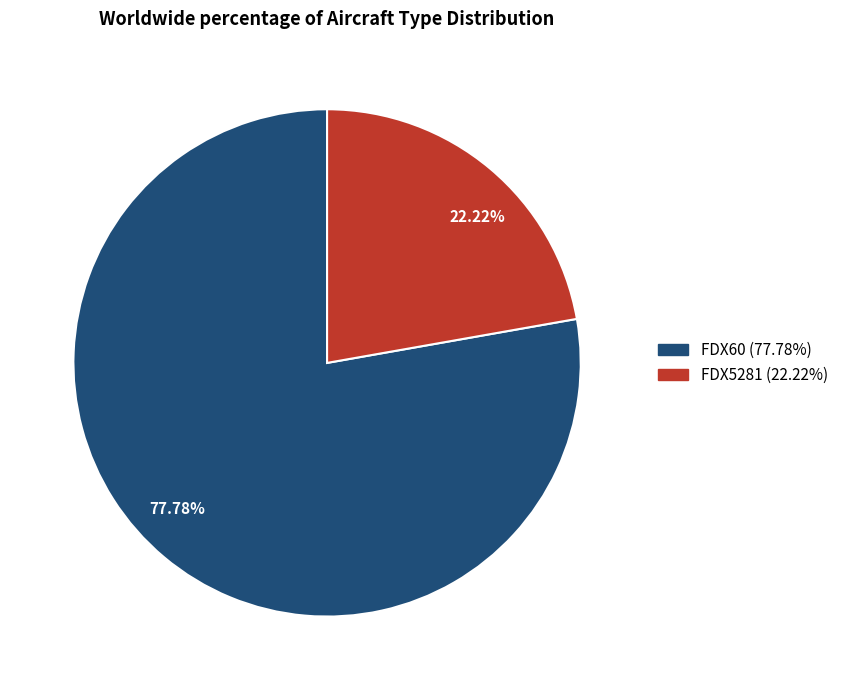

Is the sum of 22.22% and 77.78% greater than half?

Yes